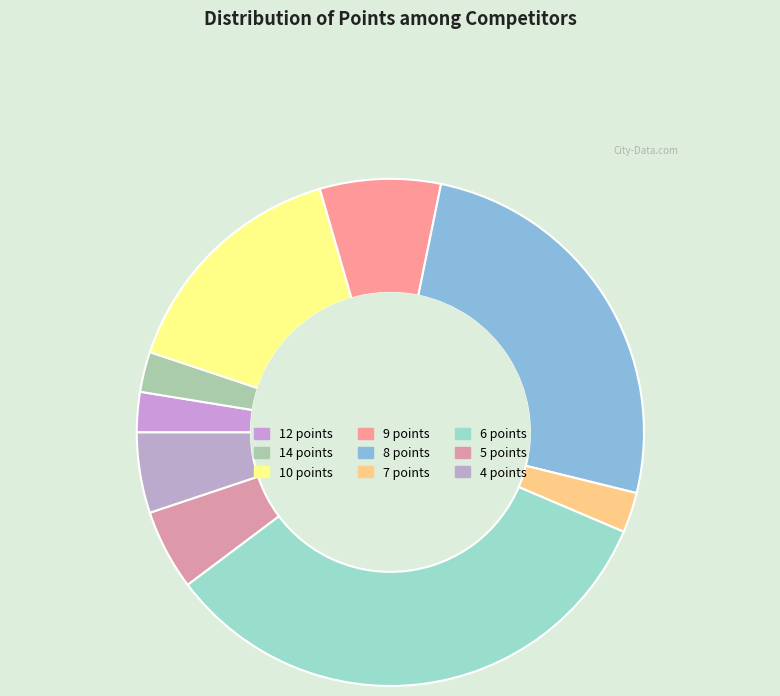

Does any single category account for the majority?

No